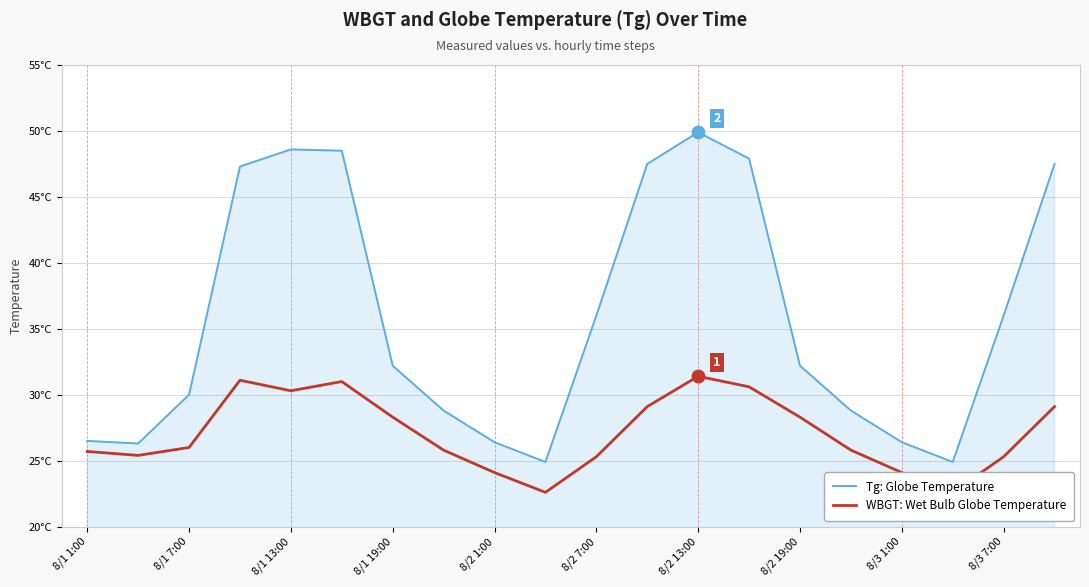

True or false: WBGT: Wet Bulb Globe Temperature and Tg: Globe Temperature intersect in this chart.

False